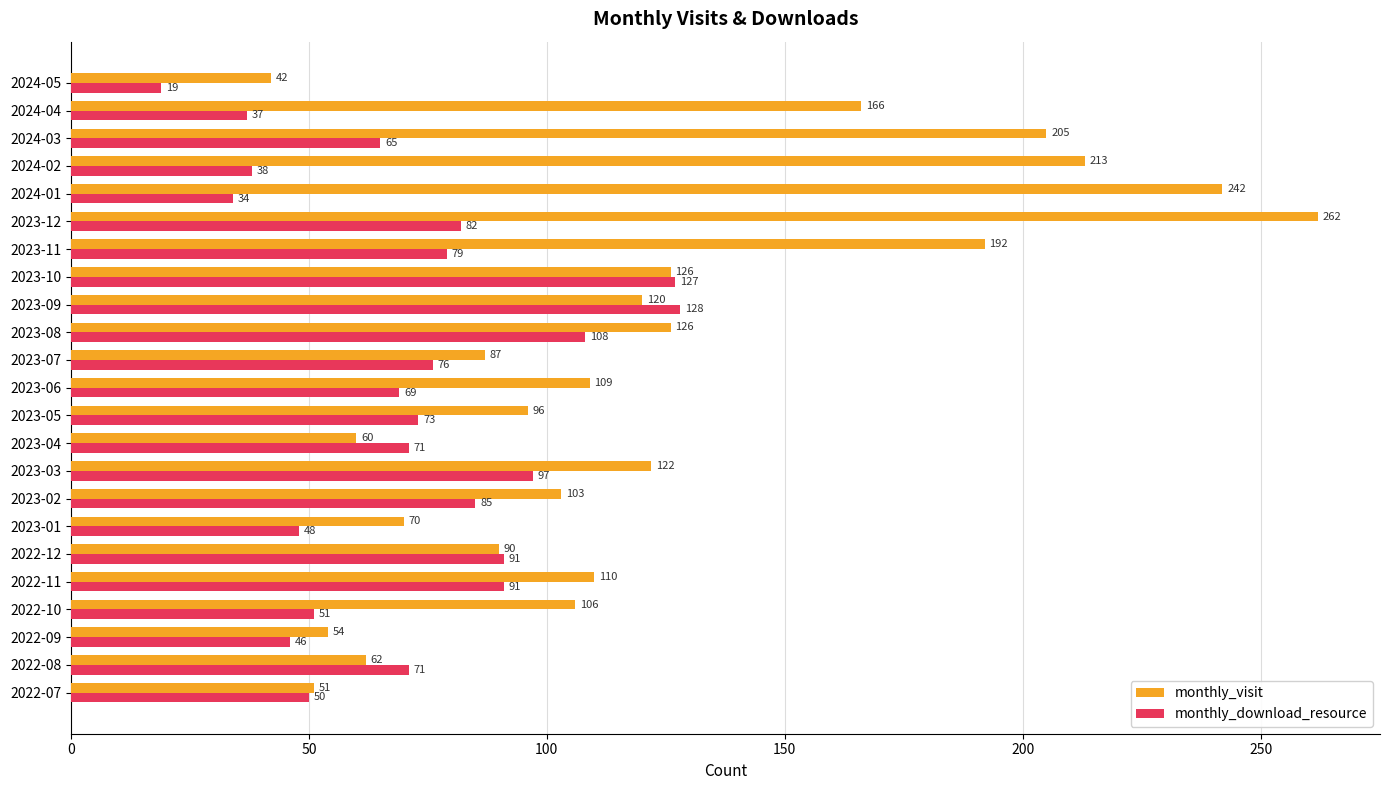

At which category is the sum across all series the highest?

2023-12